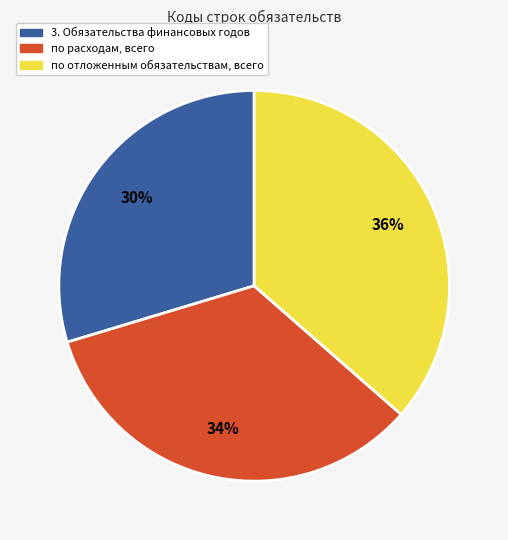

To the nearest percent, what percentage of the pie is по расходам, всего?

34%